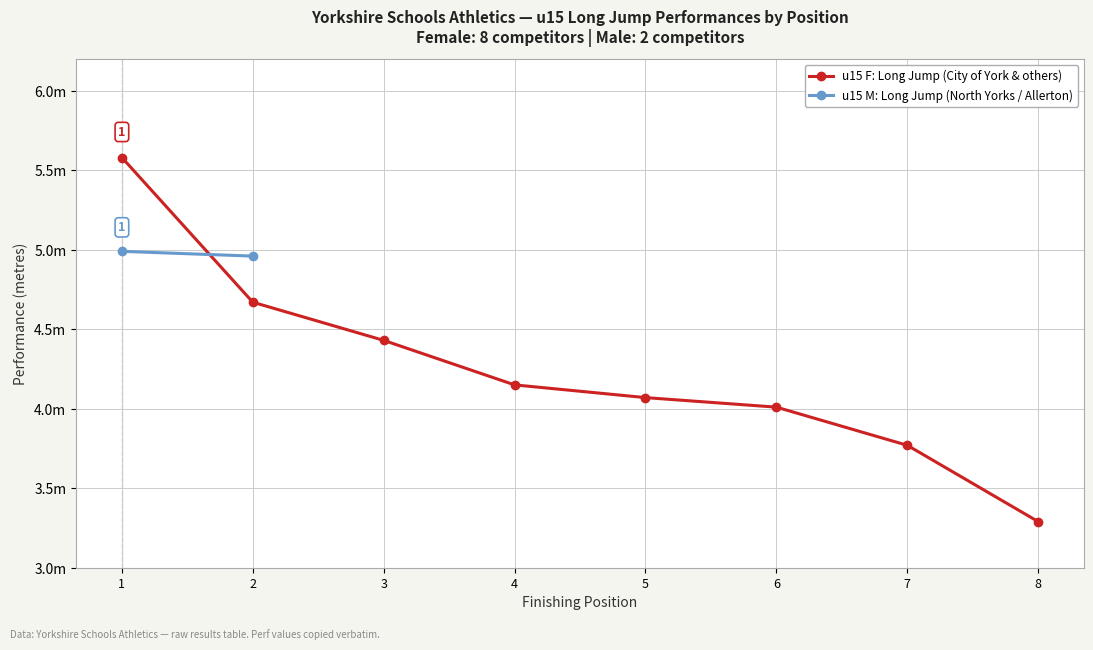

Which has a higher value, 6 or 2?

2